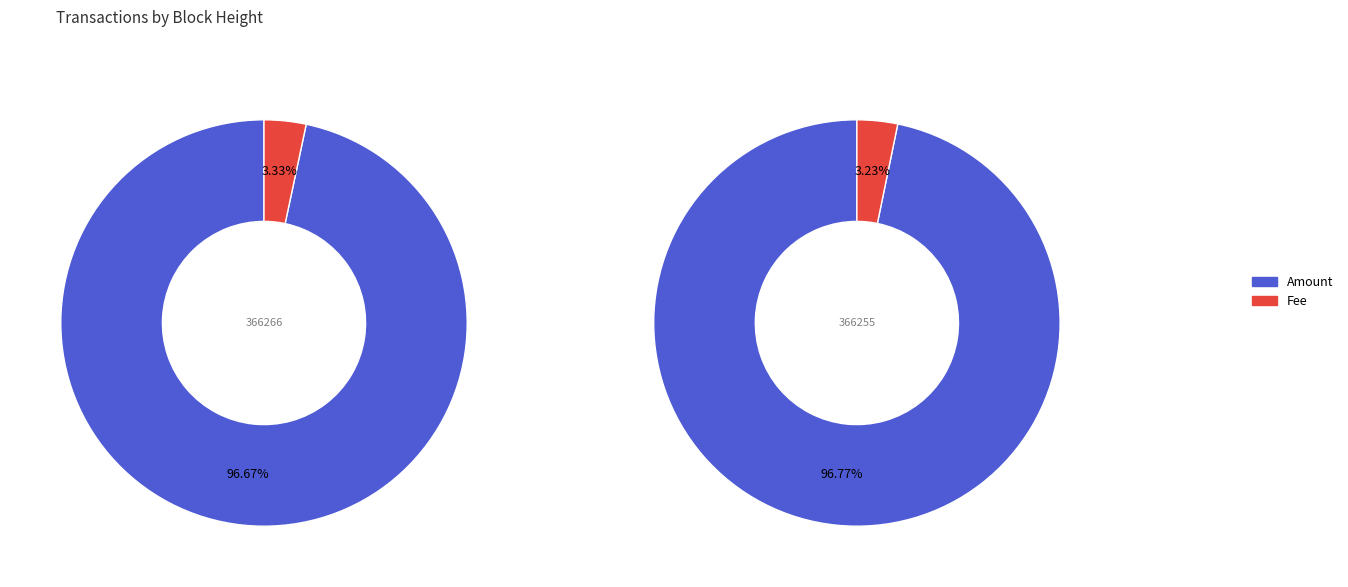

What is the total percentage of 366266 and 366255?

100.0%